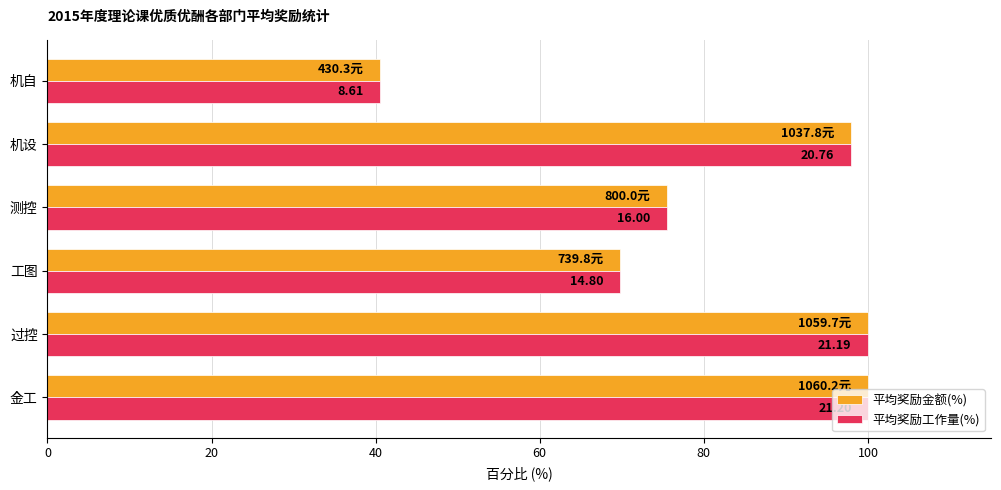

What are all the series names shown in the legend?

平均奖励金额(%), 平均奖励工作量(%)